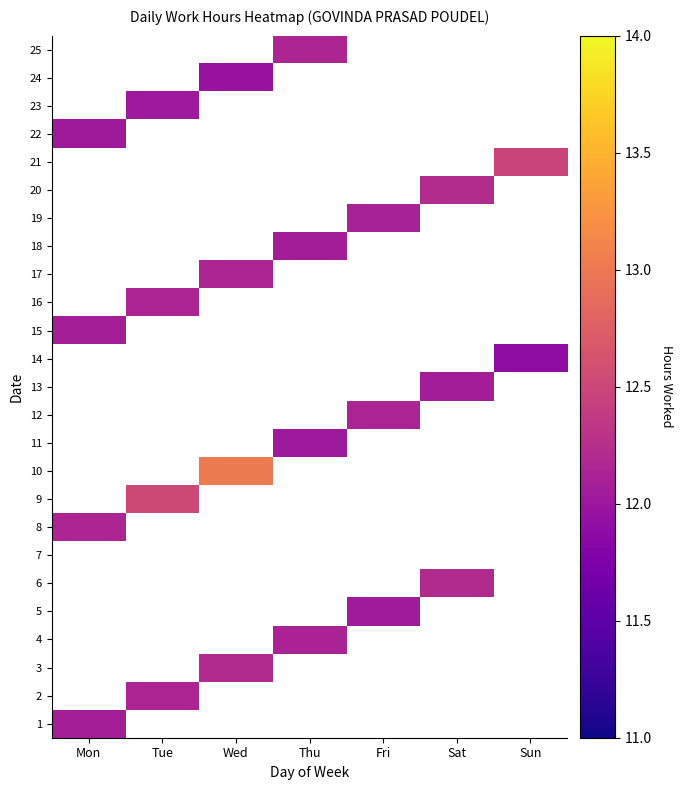

How many categories are shown in the chart?

7